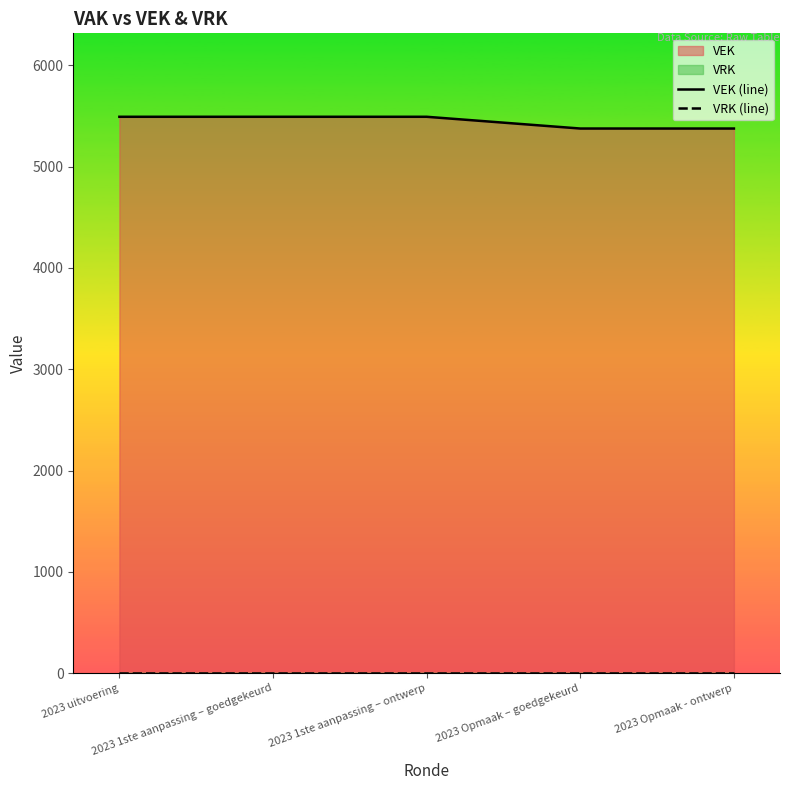

Which series has the widest spread of values?

VEK (line)